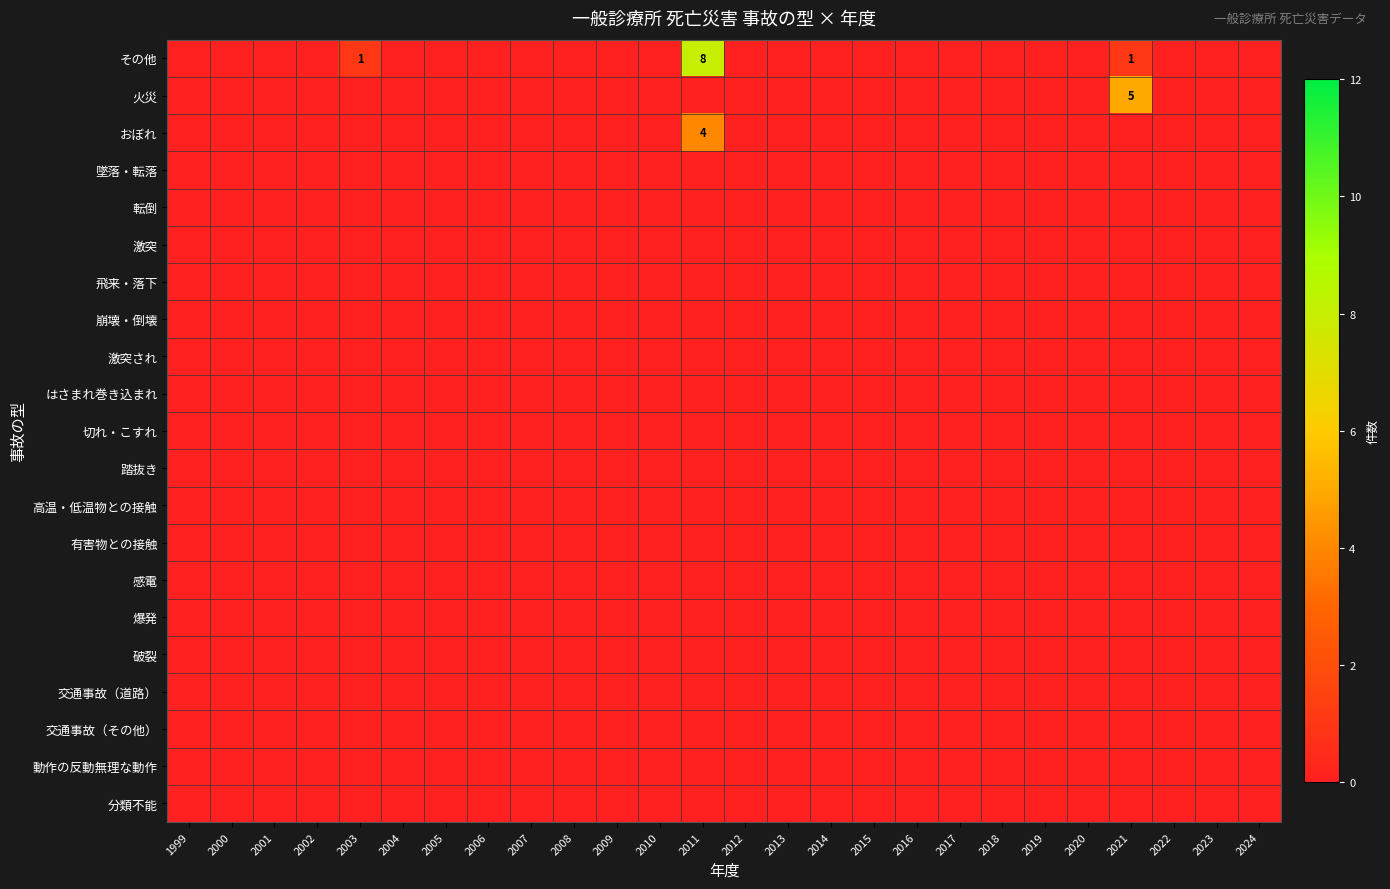

Rank the series at 2024 from lowest to highest value.

その他, 火災, おぼれ, 墜落・転落, 転倒, 激突, 飛来・落下, 崩壊・倒壊, 激突され, はさまれ巻き込まれ, 切れ・こすれ, 踏抜き, 高温・低温物との接触, 有害物との接触, 感電, 爆発, 破裂, 交通事故（道路）, 交通事故（その他）, 動作の反動無理な動作, 分類不能